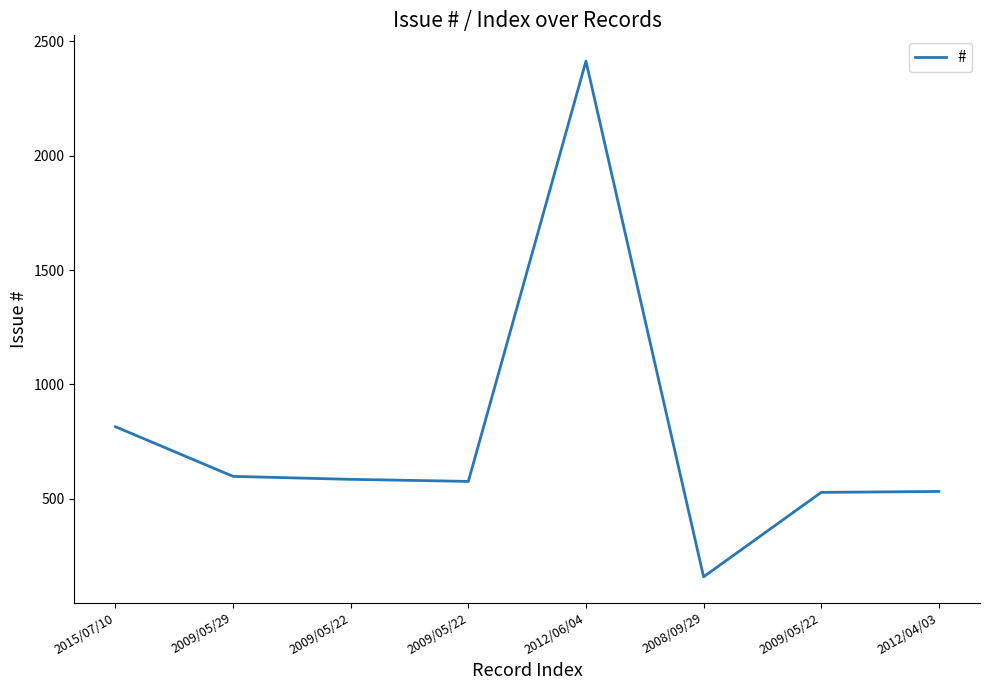

Between 2009/05/22 and 2015/07/10, which is larger?

2015/07/10